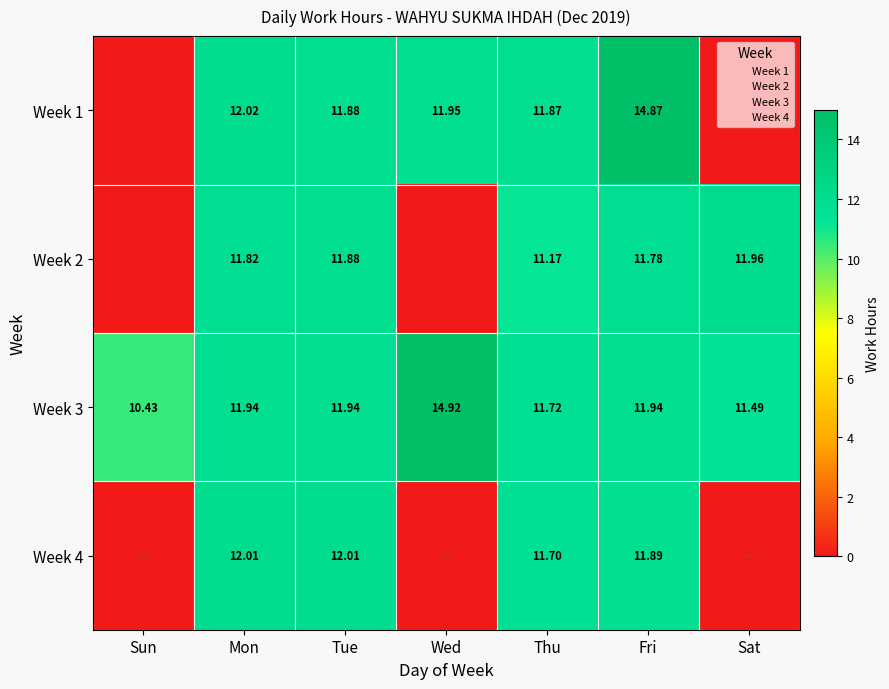

Which series has the largest range (max minus min)?

Week 1